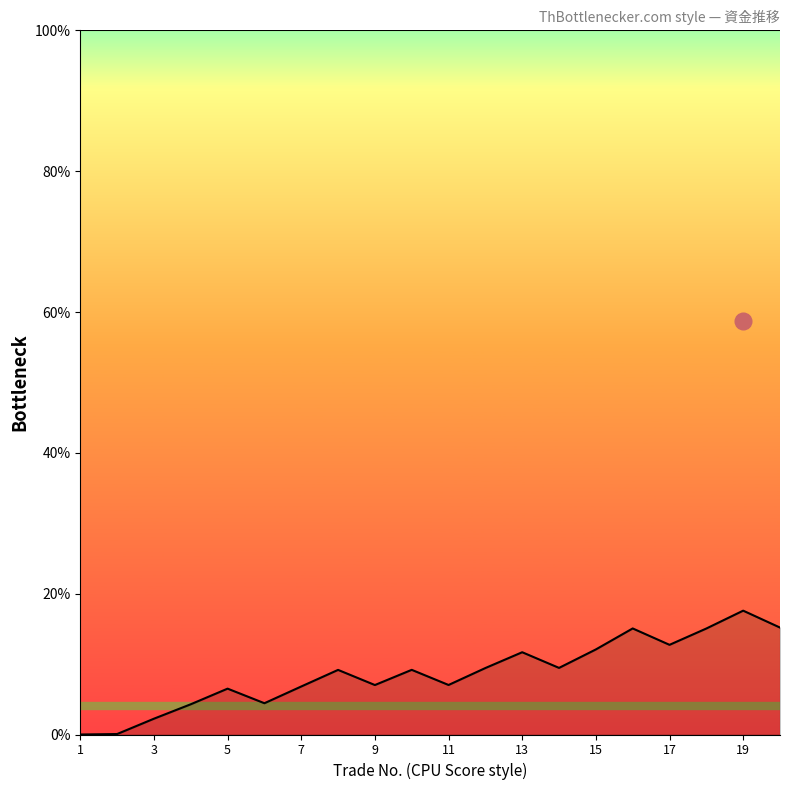

What is the difference between the maximum and minimum values?

17.6